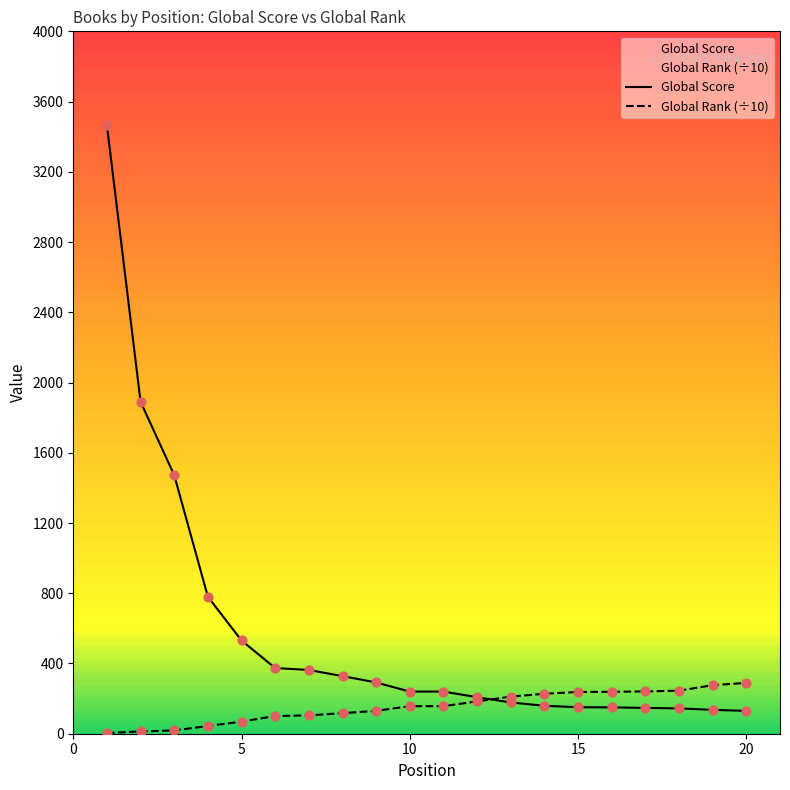

What are all the series names shown in the legend?

Global Score, Global Rank